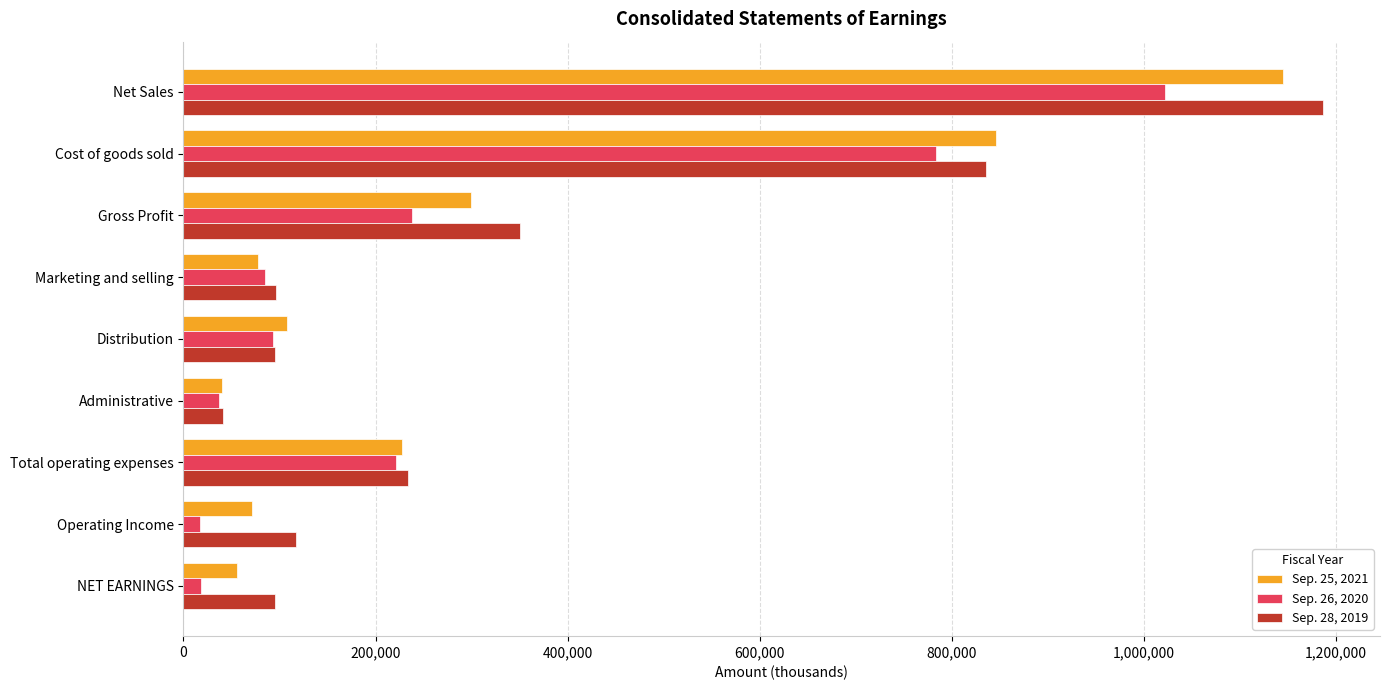

Which series has the largest range (max minus min)?

Sep. 28, 2019